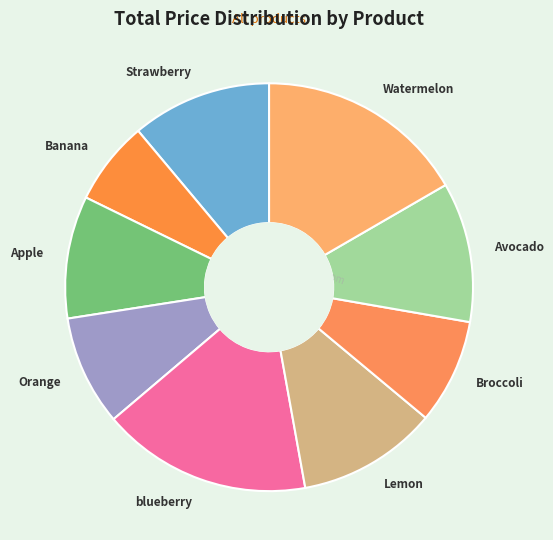

Do Strawberry and Broccoli together represent more than half of the pie?

No